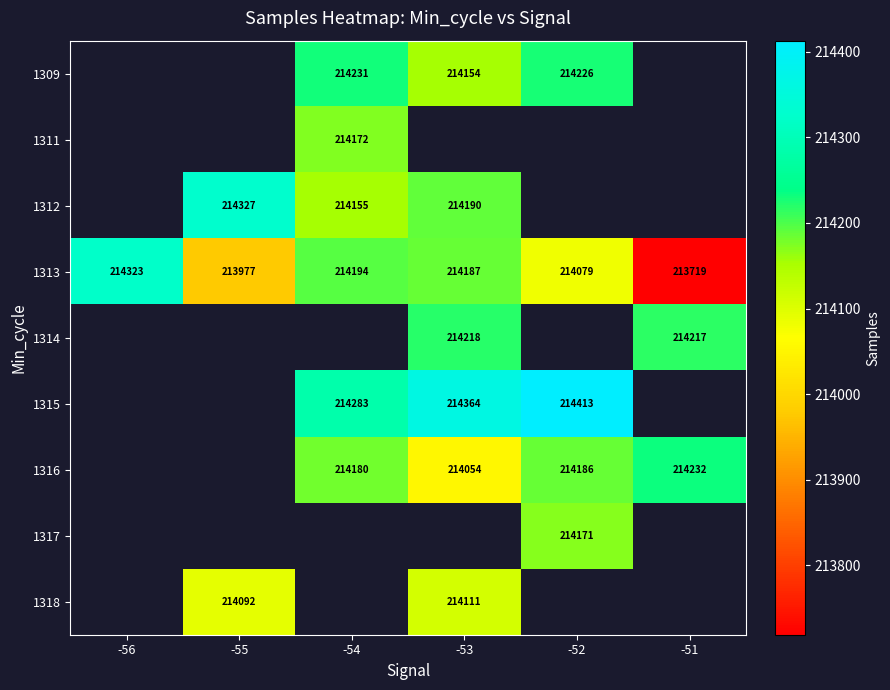

Which category has the highest value in the 1313 series?

-56